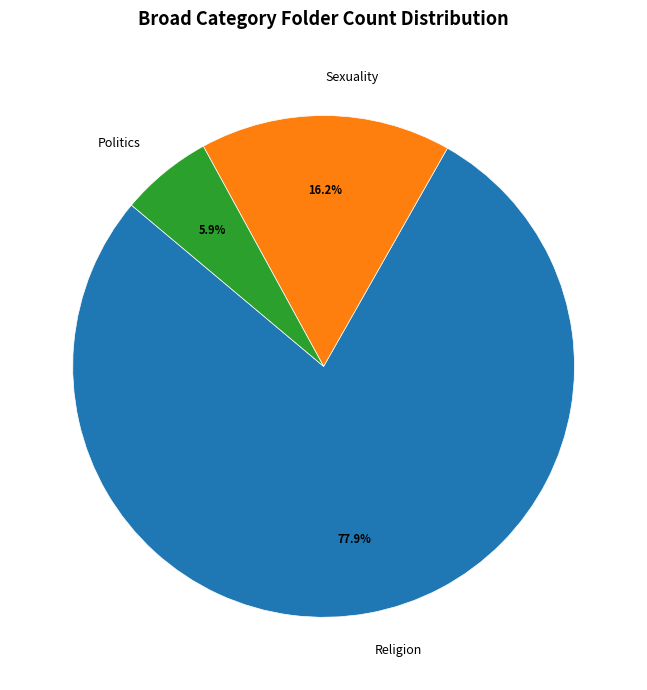

What is the ratio of the value at Sexuality to the value at Politics?

2.7